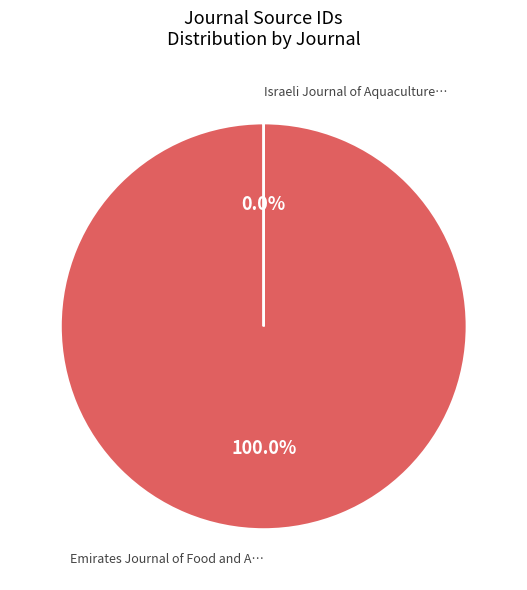

True or false: Emirates Journal of Food and Agriculture accounts for 100% of the total.

True